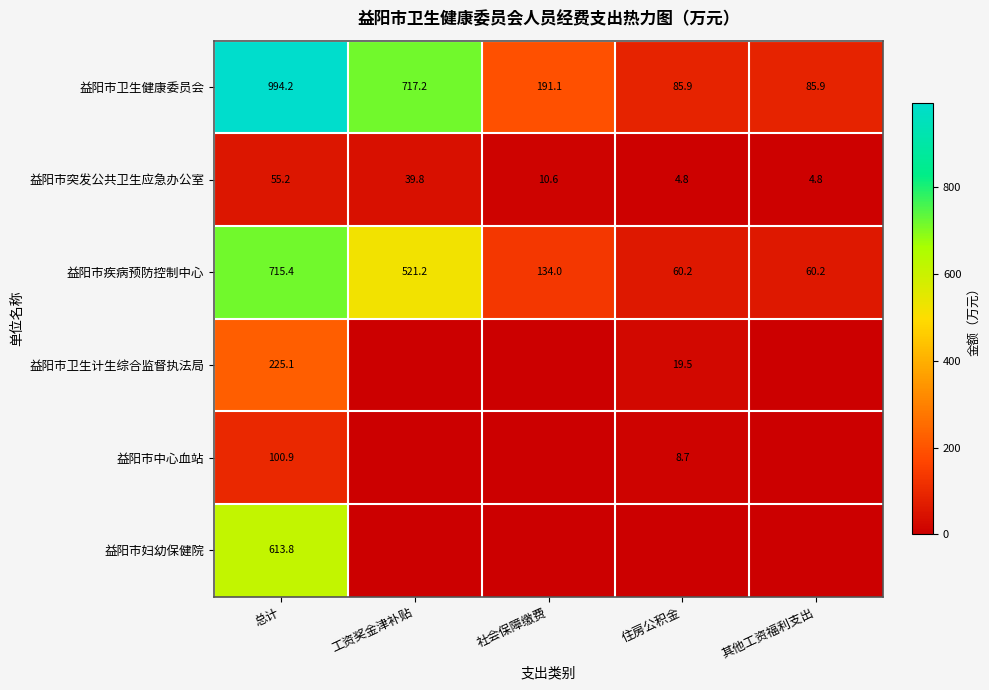

What is the difference between the 益阳市卫生健康委员会 values at 其他工资福利支出 and 社会保障缴费?

105.2